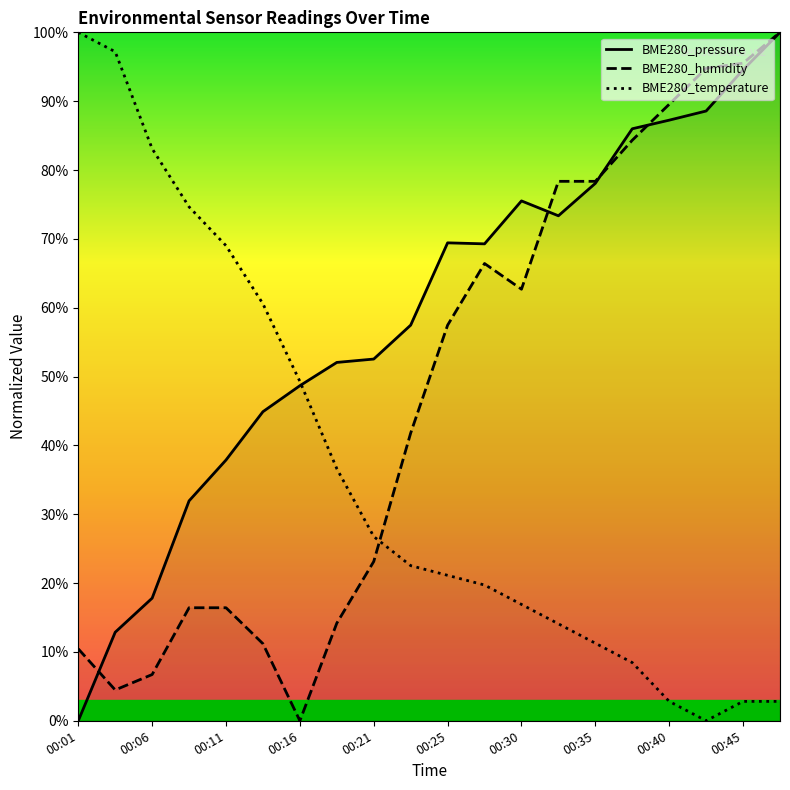

What are all the series names shown in the legend?

BME280_pressure, BME280_humidity, BME280_temperature